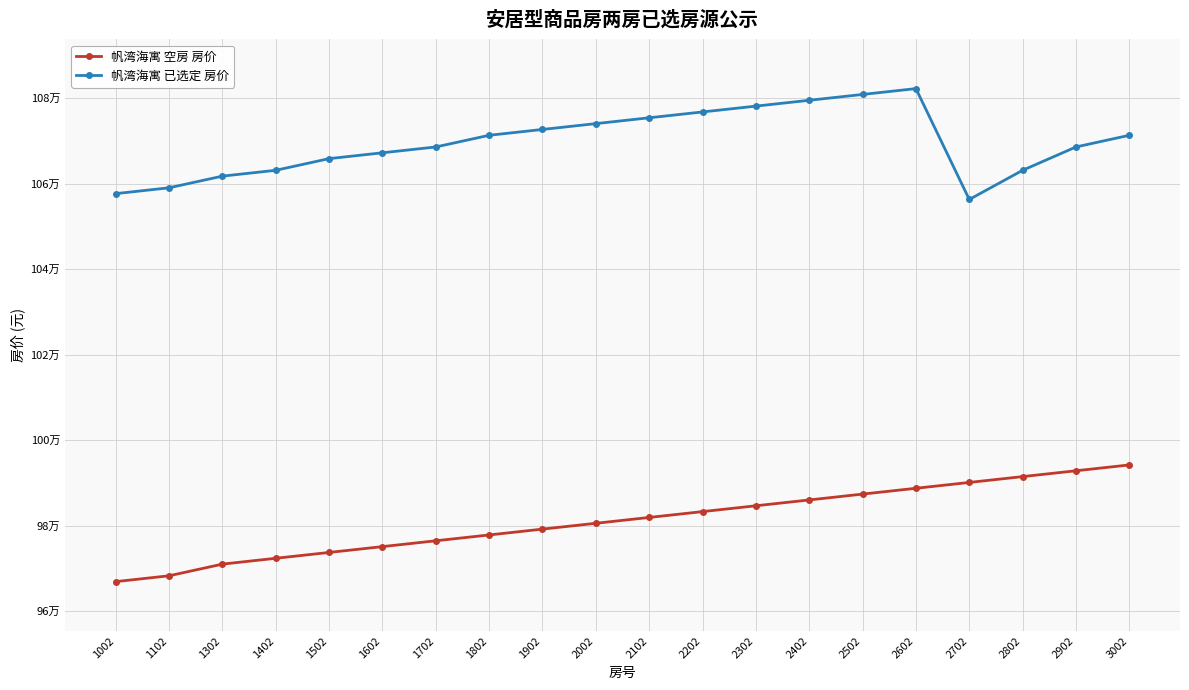

What are all the series names shown in the legend?

帆湾海寓 空房 房价, 帆湾海寓 已选定 房价